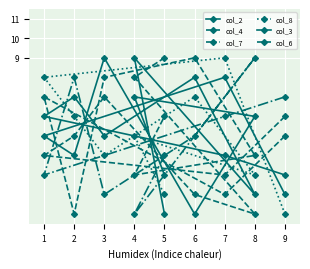

At which label does col_3 first exceed 5?

7